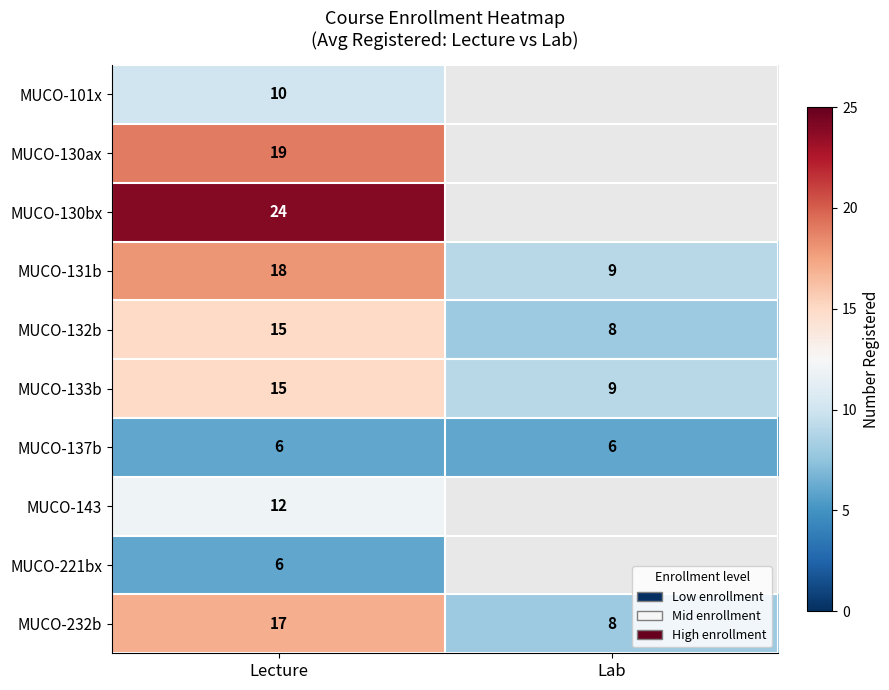

At which label does MUCO-133b reach its peak?

Lecture